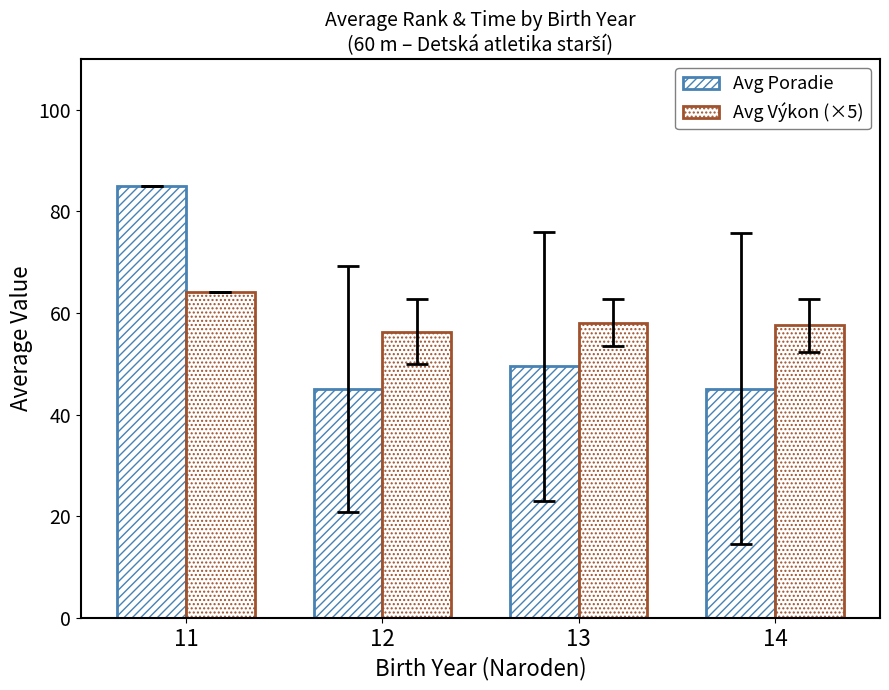

Rank the series by their average value, from highest to lowest.

Avg Výkon (×5), Avg Poradie